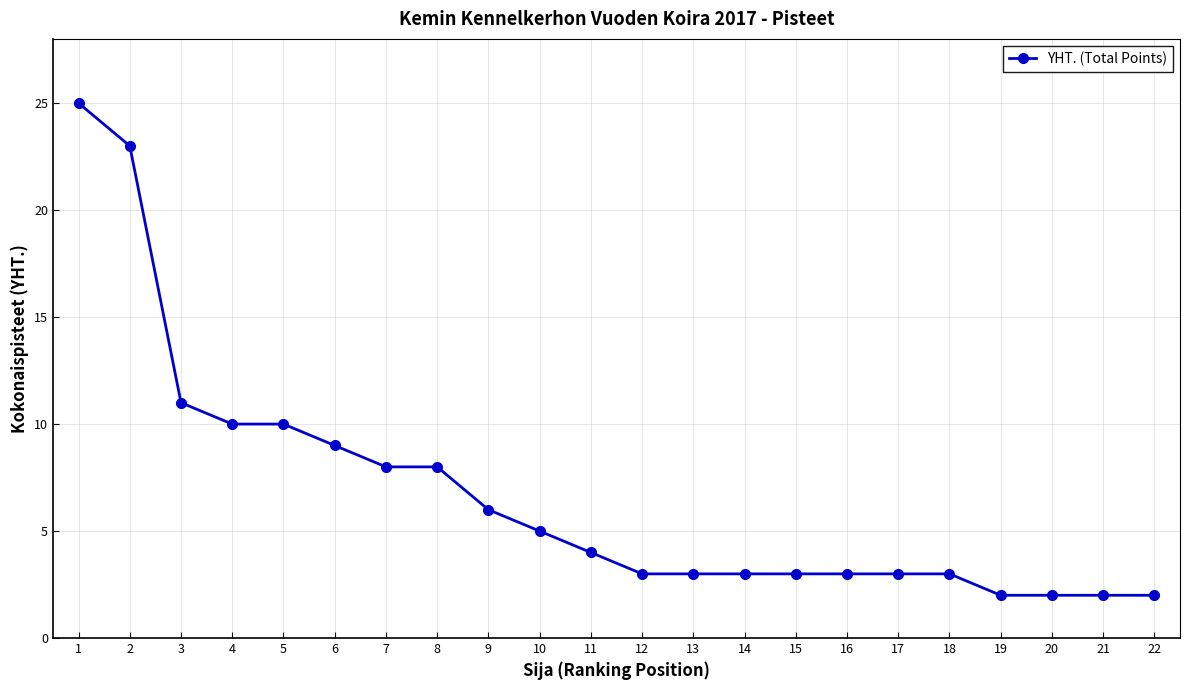

Reading left to right, list all the values displayed in this chart.

1=25	2=23	3=11	4=10	5=10	6=9	7=8	8=8	9=6	10=5	11=4	12=3	13=3	14=3	15=3	16=3	17=3	18=3	19=2	20=2	21=2	22=2